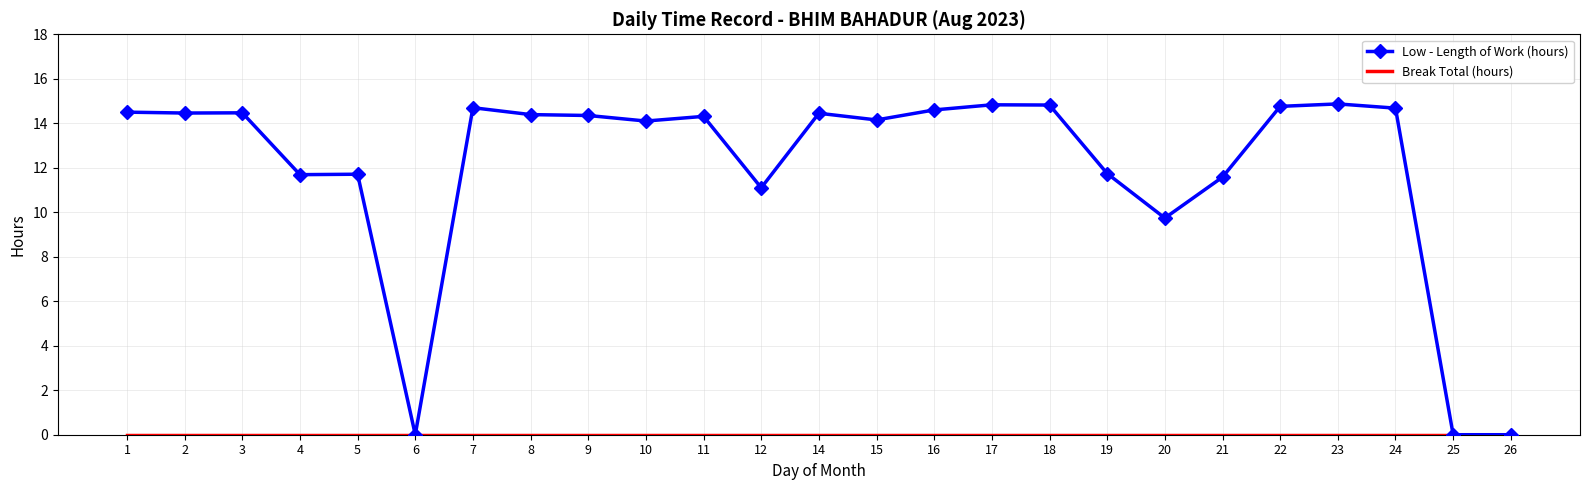

Which series has the largest total across all categories?

Low - Length of Work (hours)